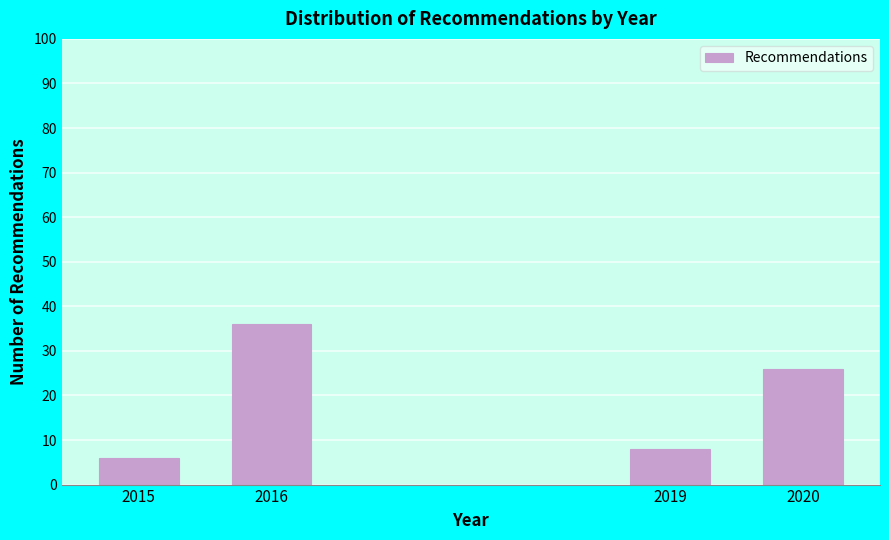

Reading right to left, list all the values displayed in this chart.

26	8	36	6